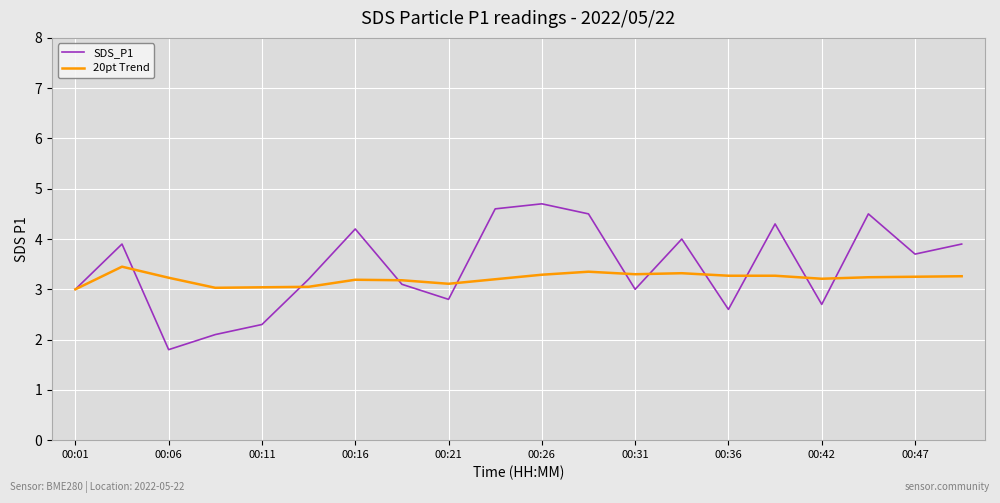

List the series in order of their peak value, lowest first.

20pt Trend, SDS_P1